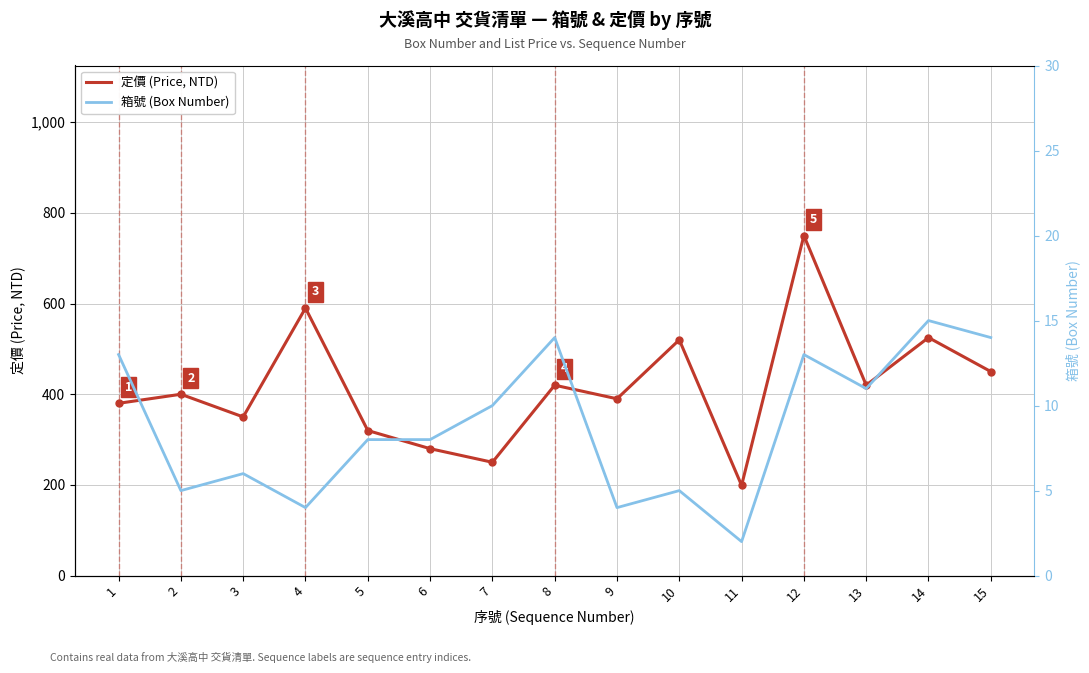

Count the number of categories in the chart.

15